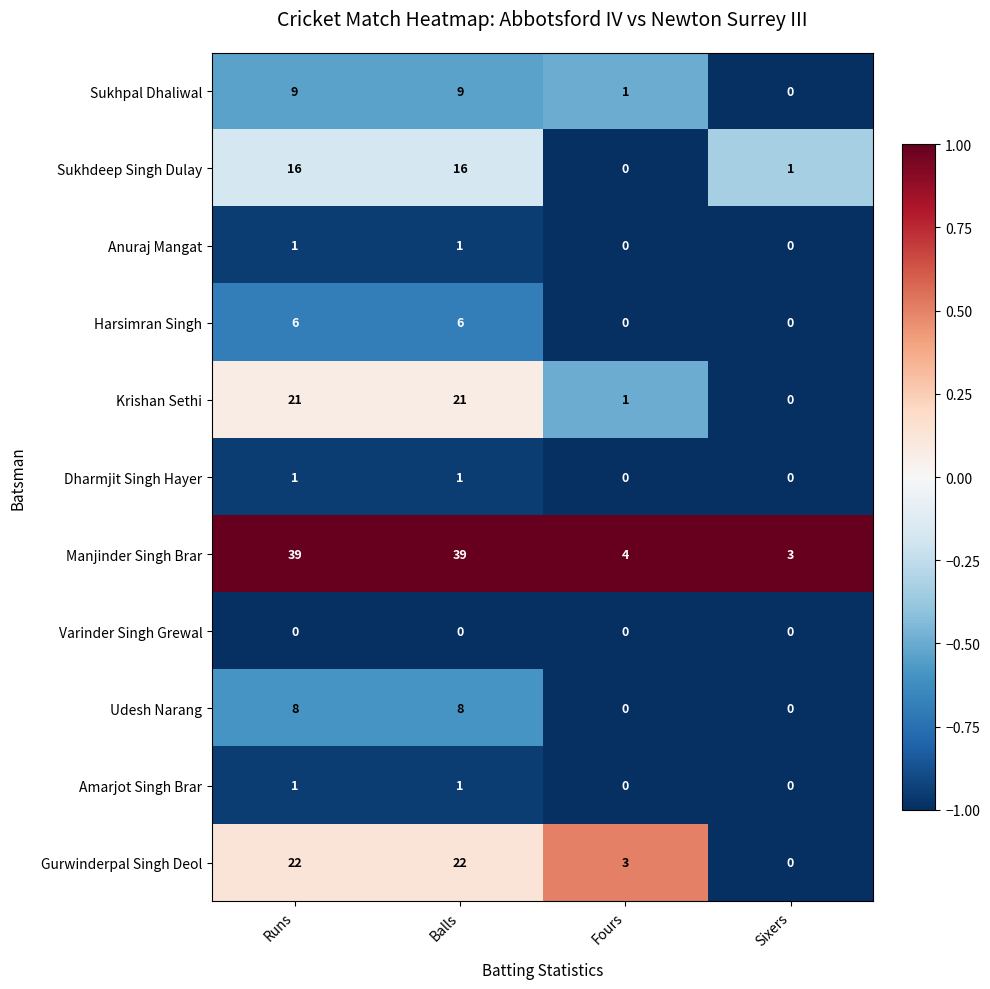

What is the sum of the Gurwinderpal Singh Deol values at Balls and Runs?

44